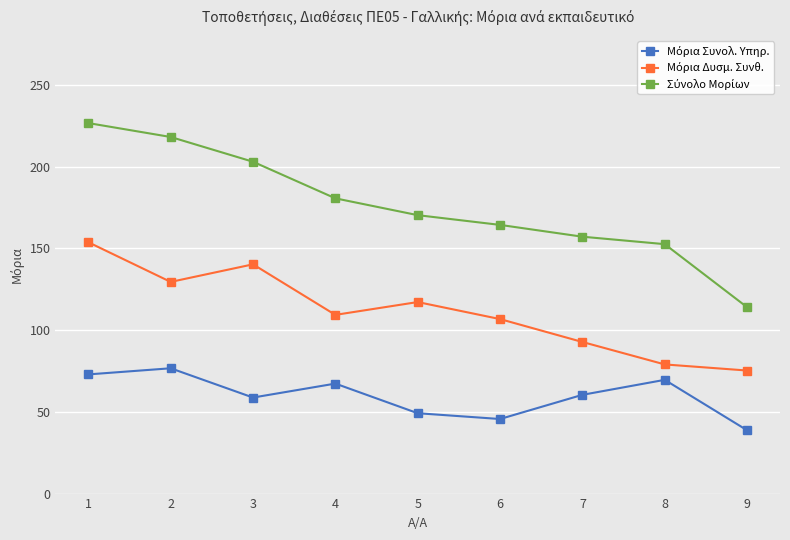

How many lines are shown in the chart?

3